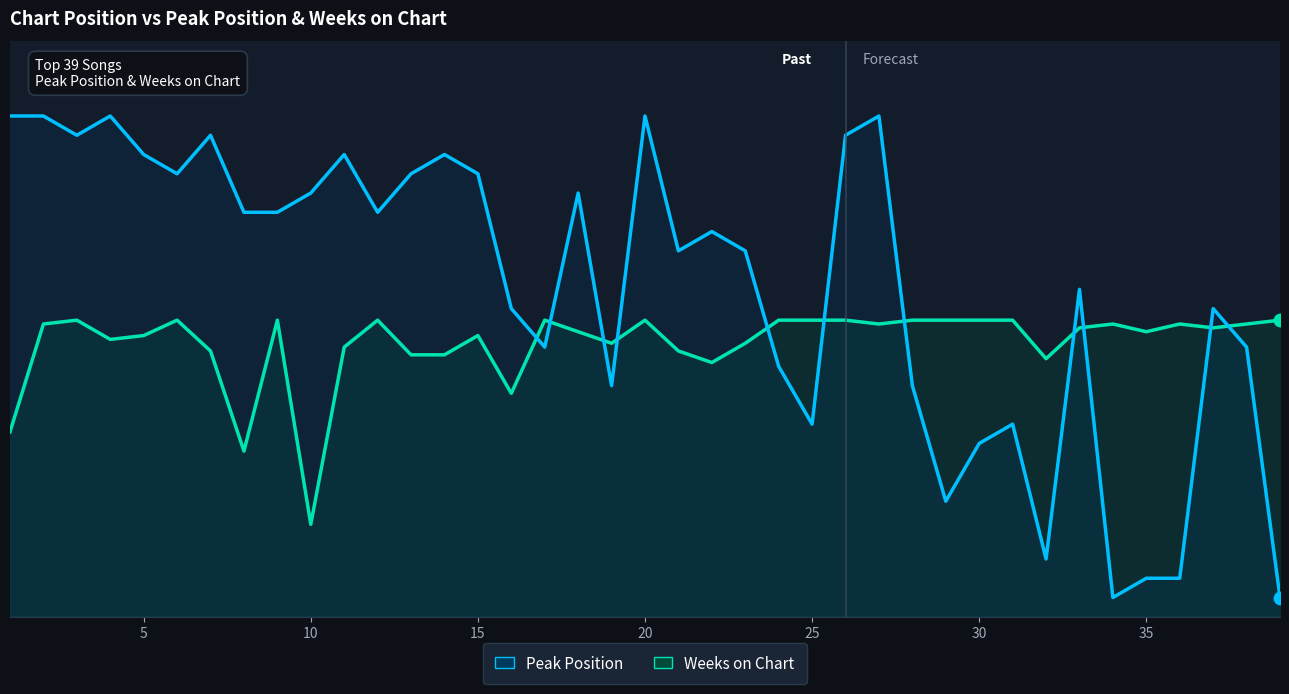

What is the highest value of the Weeks on Chart series?

15.4